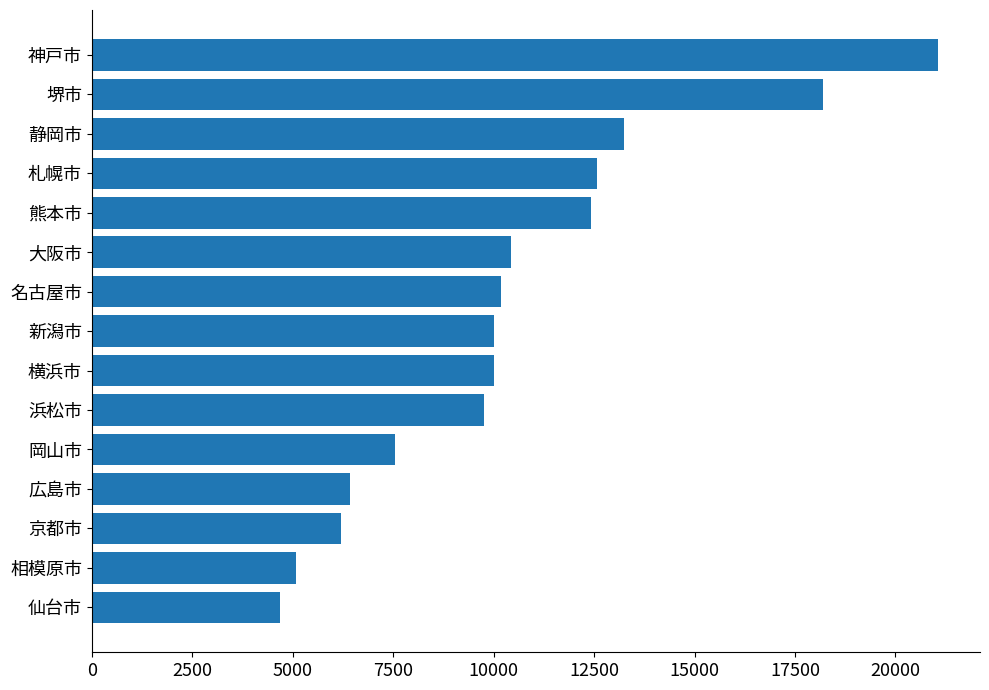

The chart shows a value of 9702 at 京都市. True or false?

False